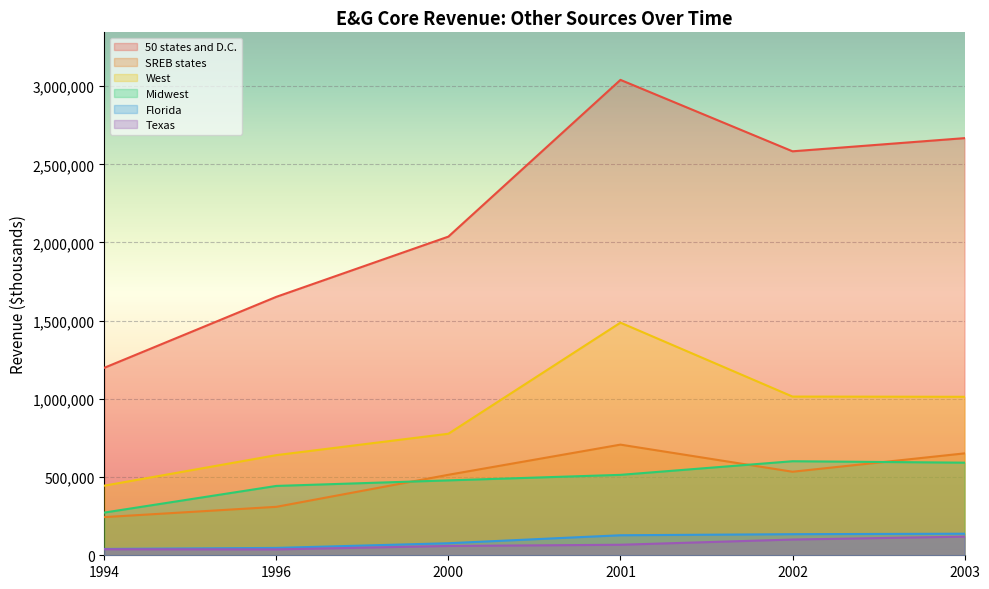

What is the difference between the second highest and minimum values in the Florida series?

94382.4